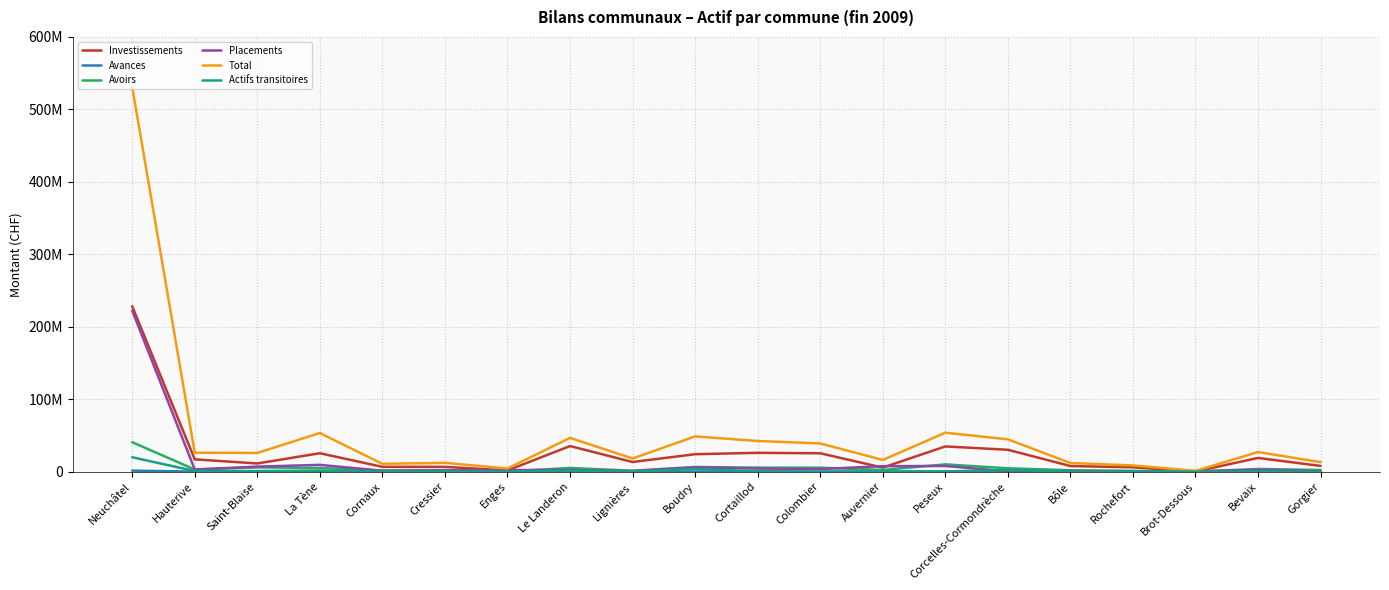

Which series has the largest total across all categories?

Total